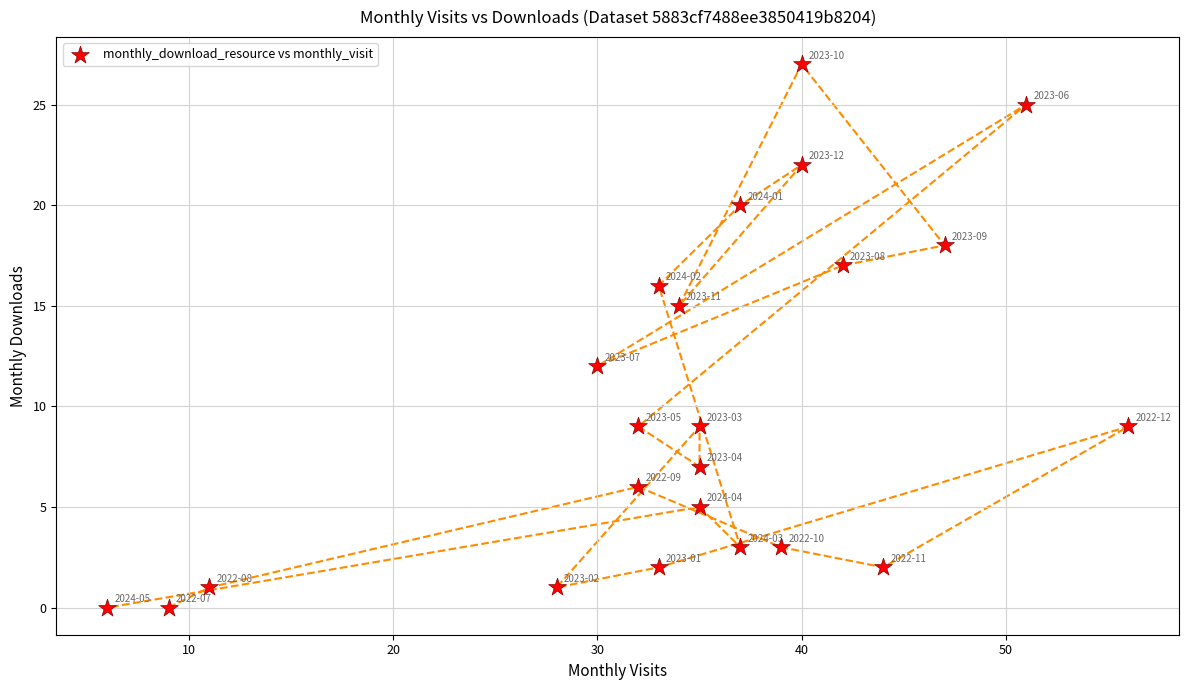

What Y value in the scatter plot is closest to 13?

12